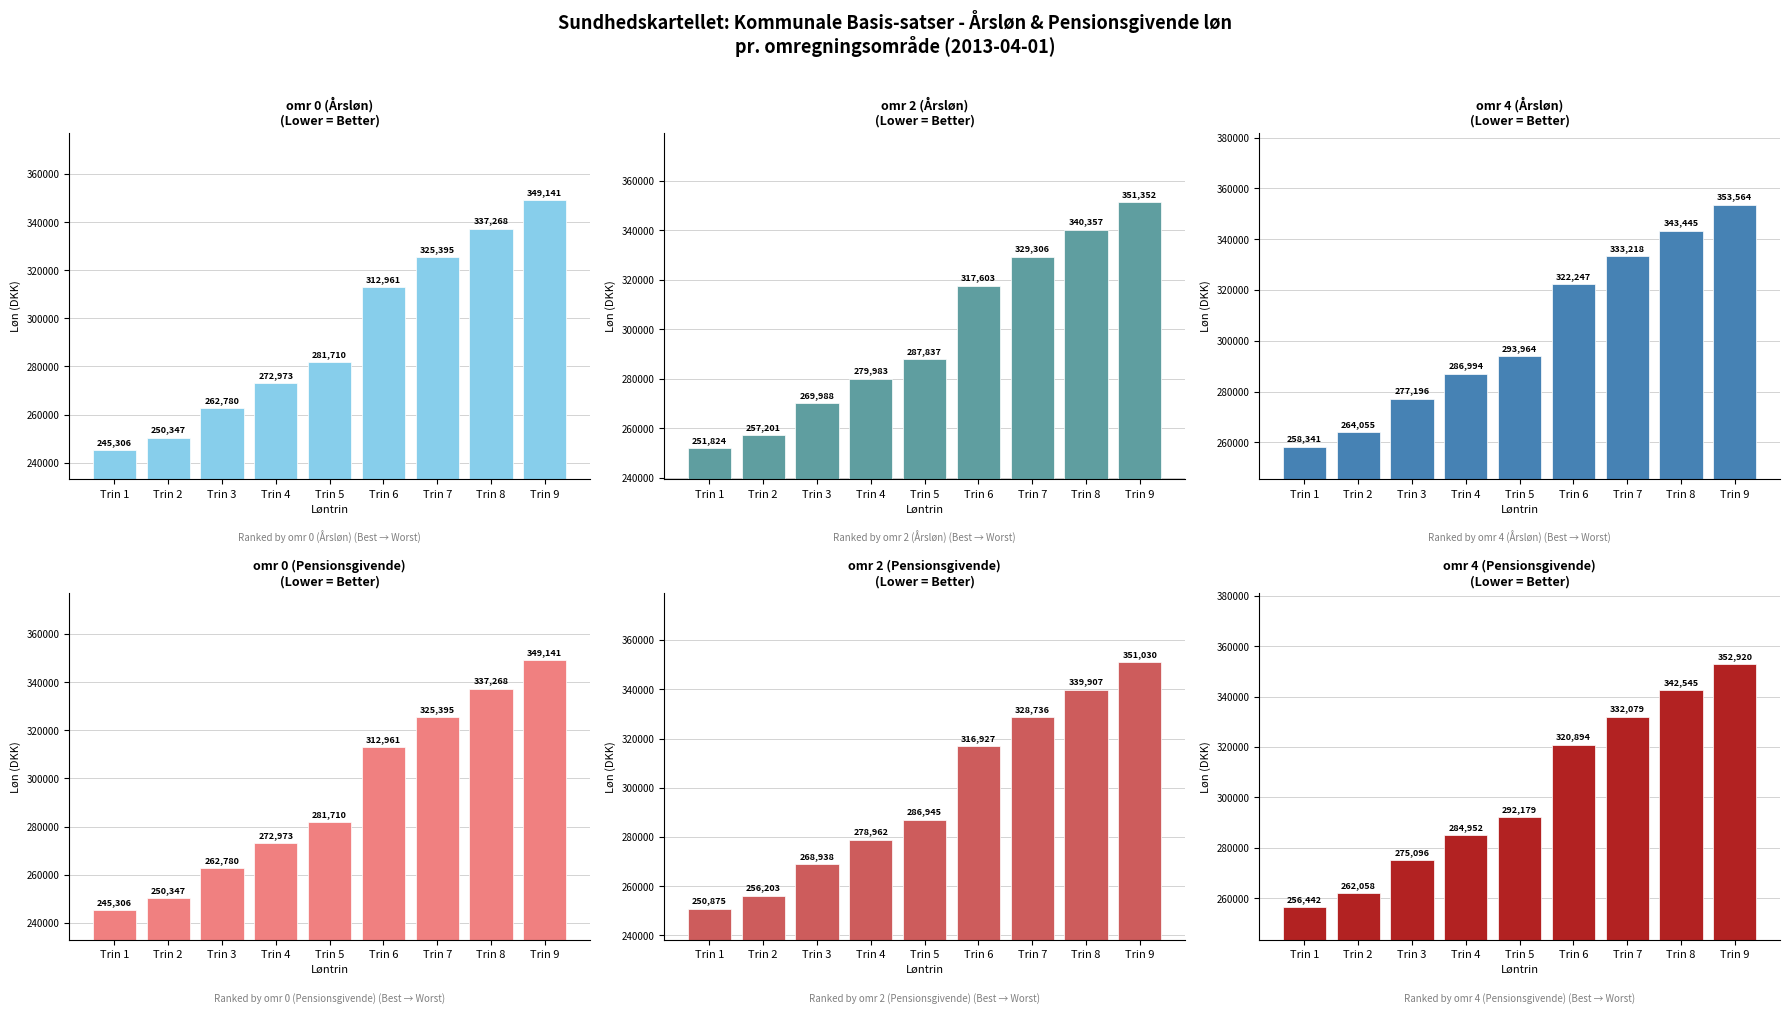

Which label corresponds to the smallest value in the chart?

Trin 1